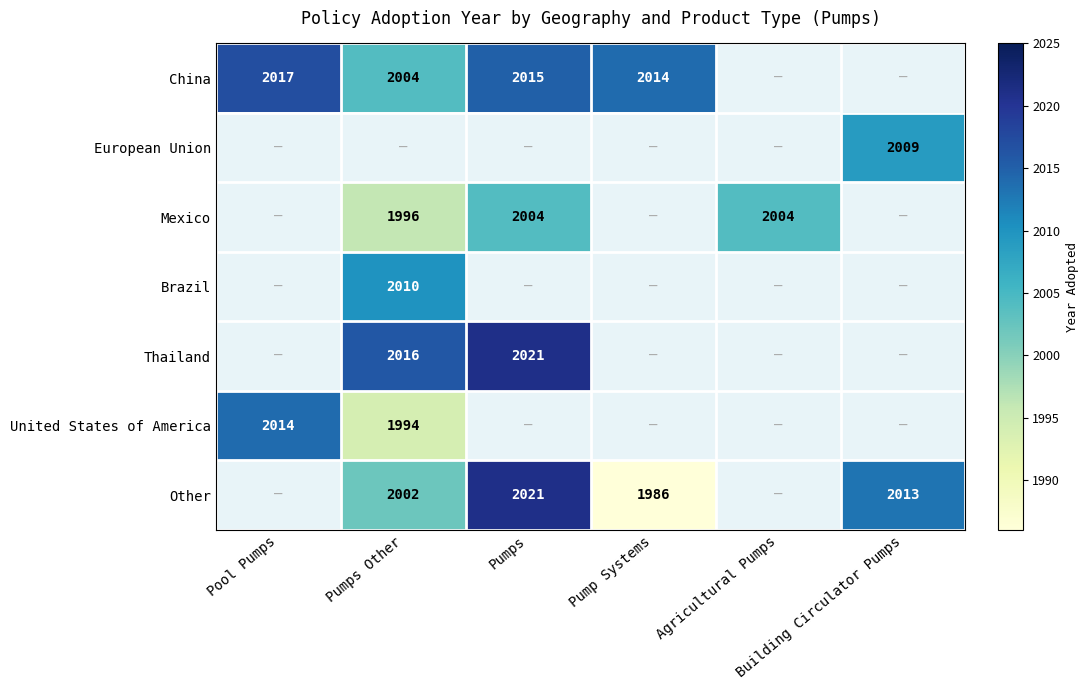

At which label is United States of America closest to 2004?

Pool Pumps